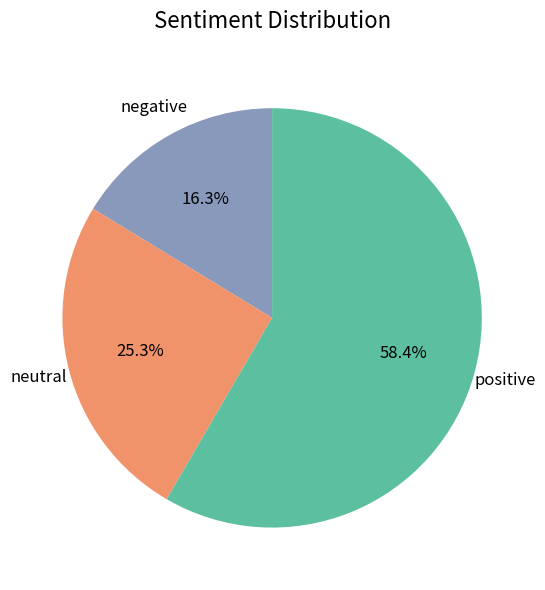

Is there a majority slice in this chart?

Yes